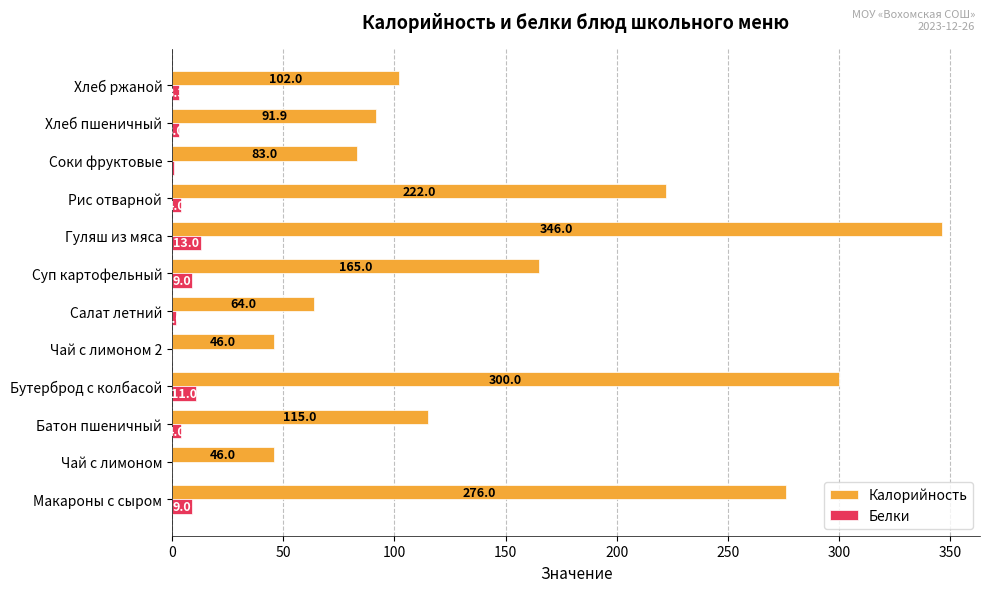

At which category is the sum across all series the highest?

Гуляш из мяса